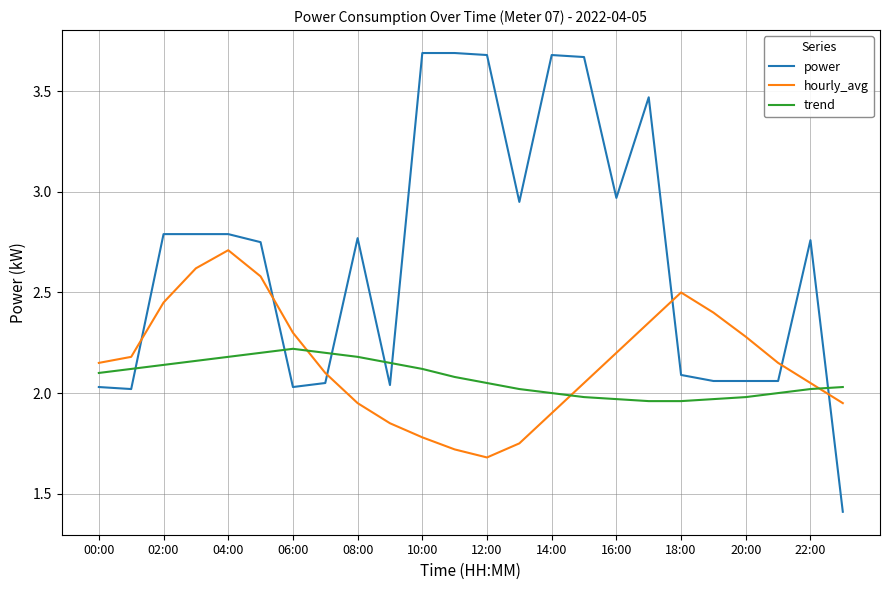

Does the chart have visible grid lines?

Yes